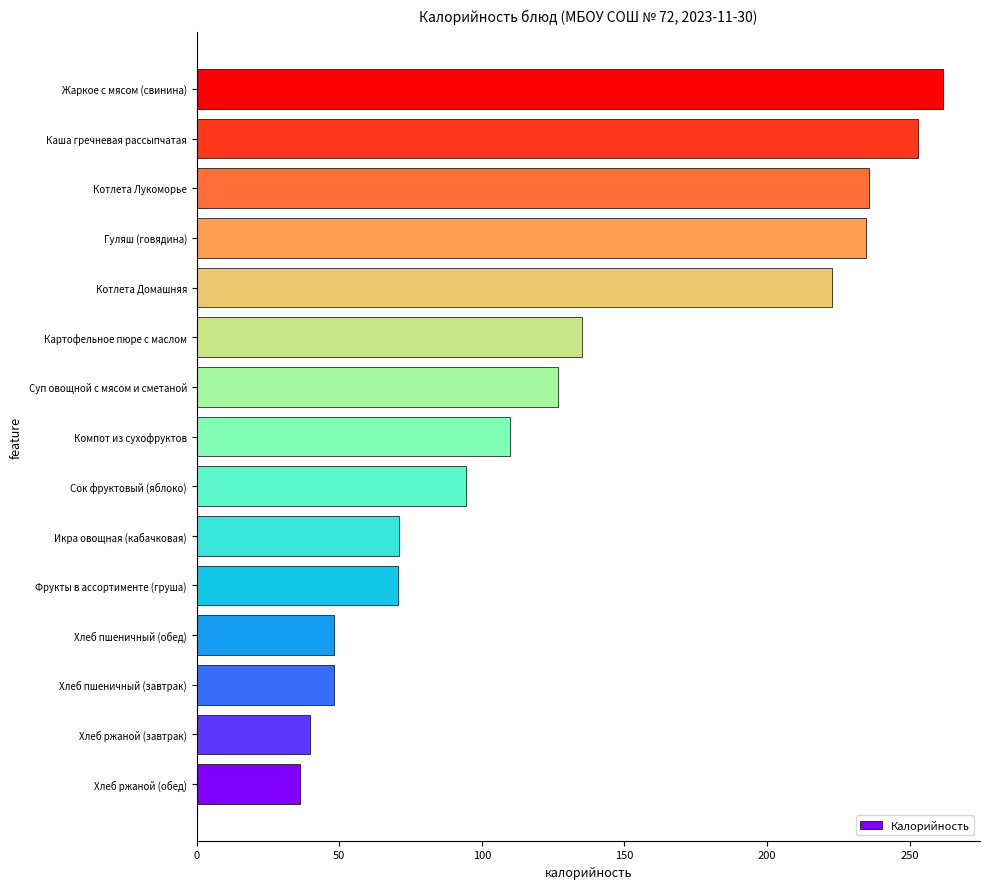

True or false: the data shows 217.6 at Суп овощной с мясом и сметаной.

False